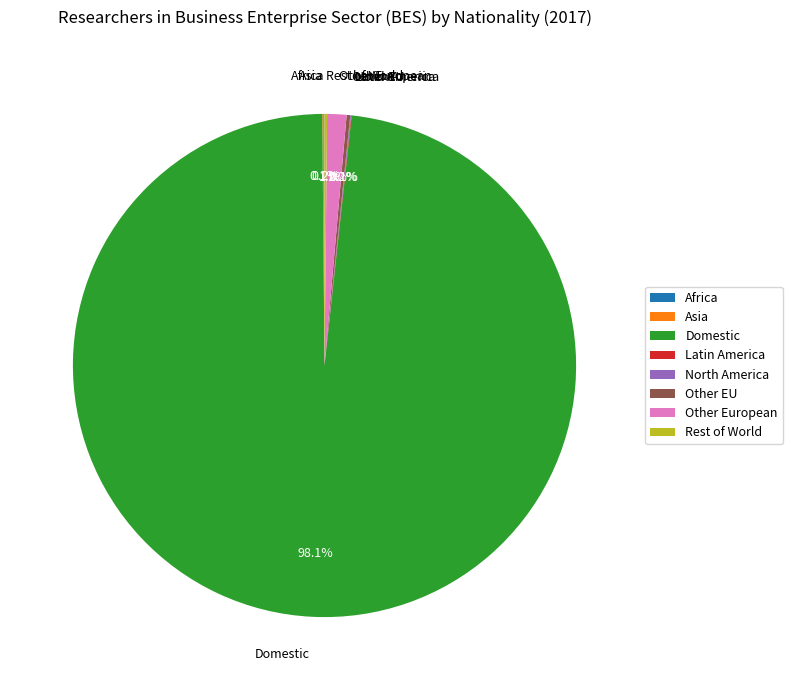

What percentage is NOT represented by Other European?

98.8%